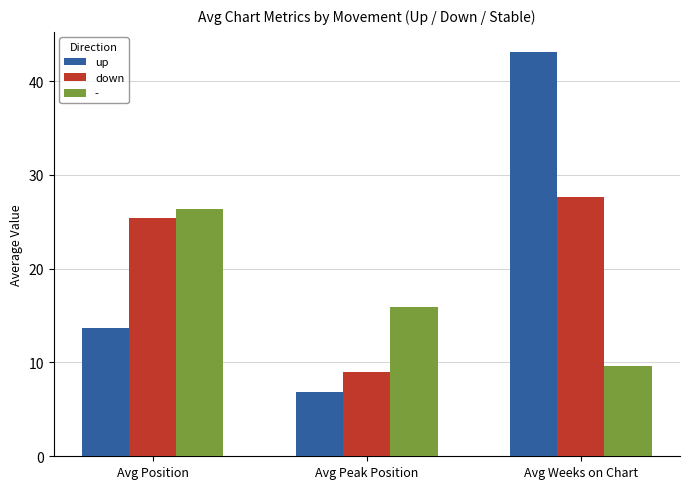

How many bars are there in total?

9